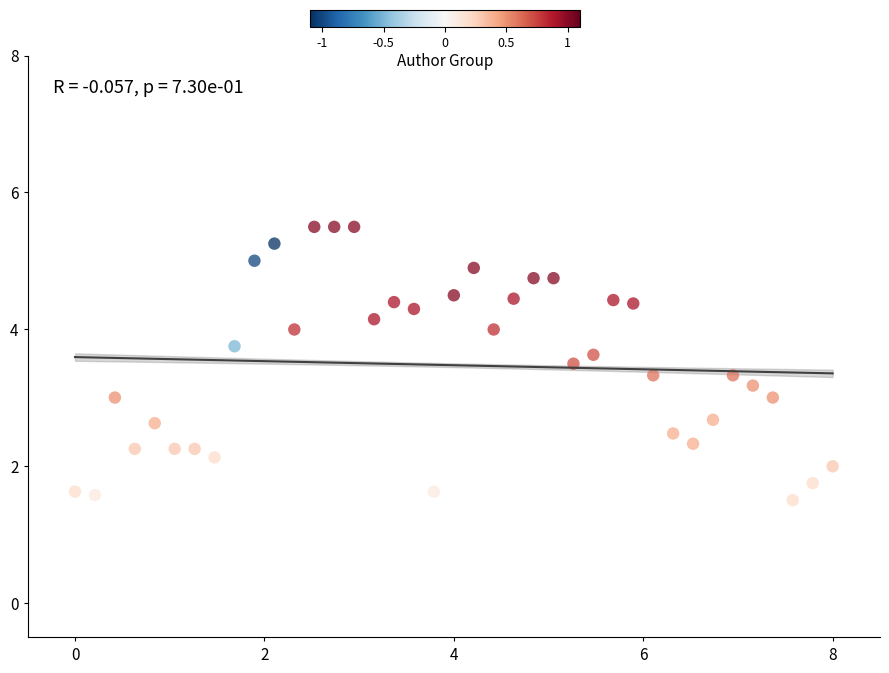

What is the range of X values (max minus min)?

8.0